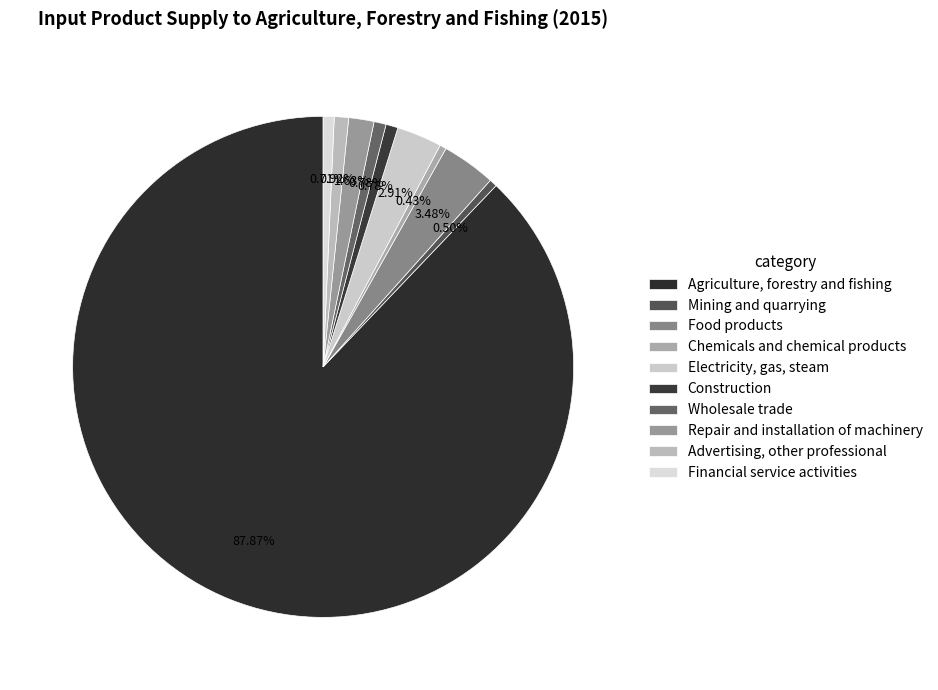

Is it true that Agriculture, forestry and fishing is 94% of the pie?

False